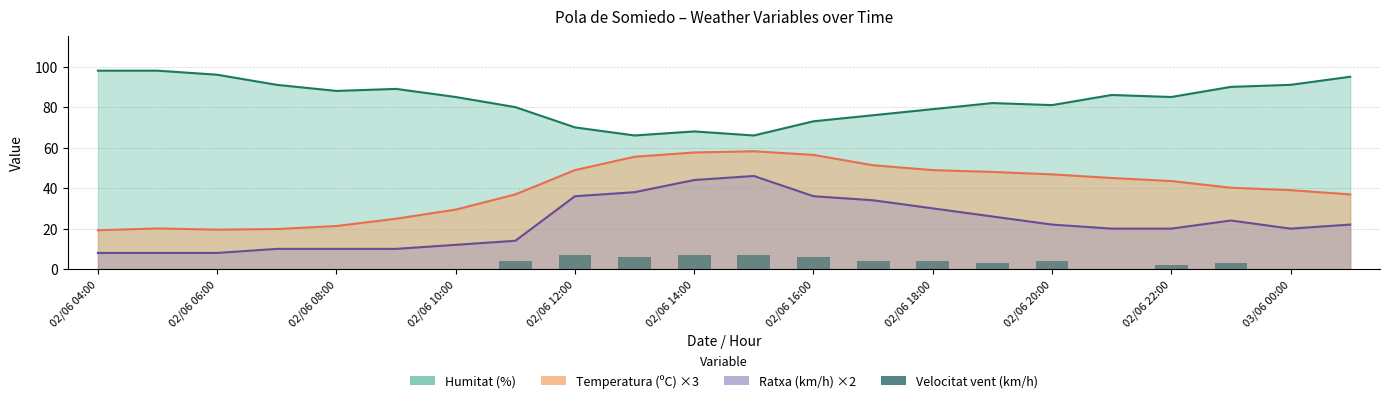

What position from the left is 02/06 06:00?

2